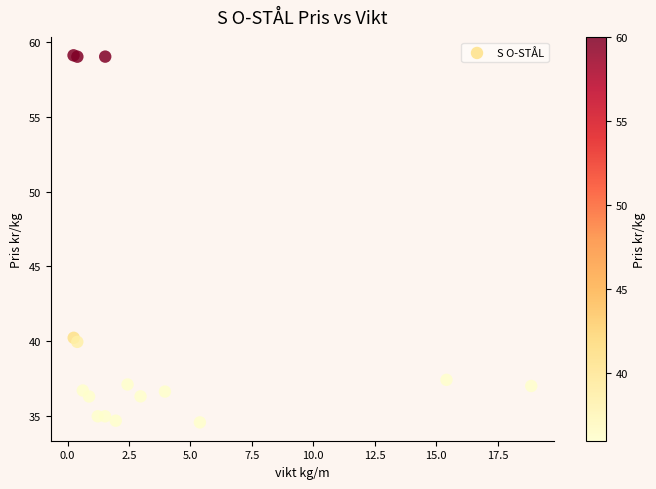

What Y value in the scatter plot is closest to 46?

40.2